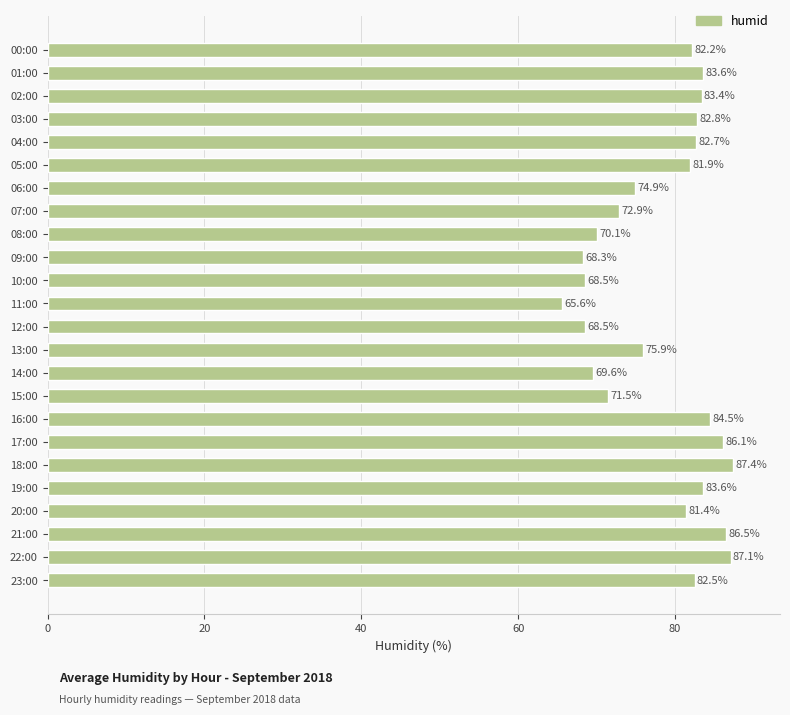

How many bars are there in total?

24